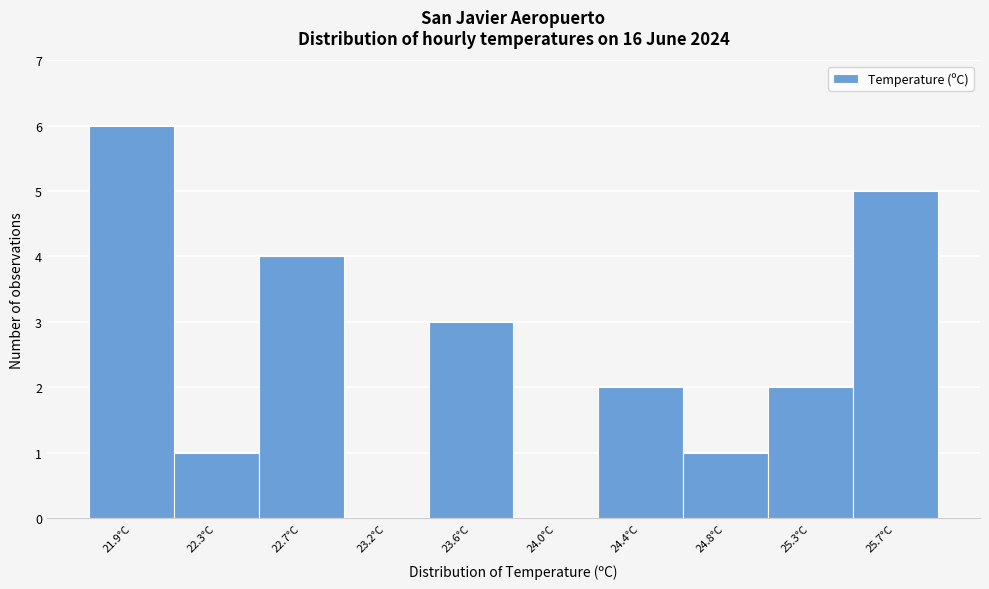

Reading right to left, what are all the values shown in this chart?

25.7°C=5	25.3°C=2	24.8°C=1	24.4°C=2	24.0°C=0	23.6°C=3	23.2°C=0	22.7°C=4	22.3°C=1	21.9°C=6